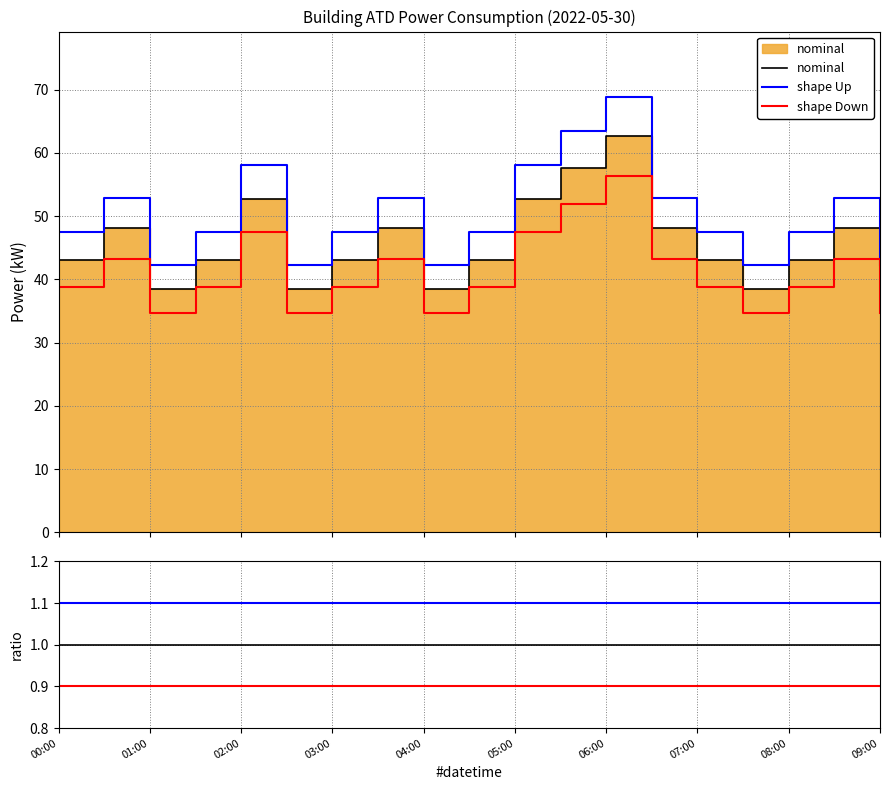

The chart shows a value of 48.0 at 00:30. True or false?

True